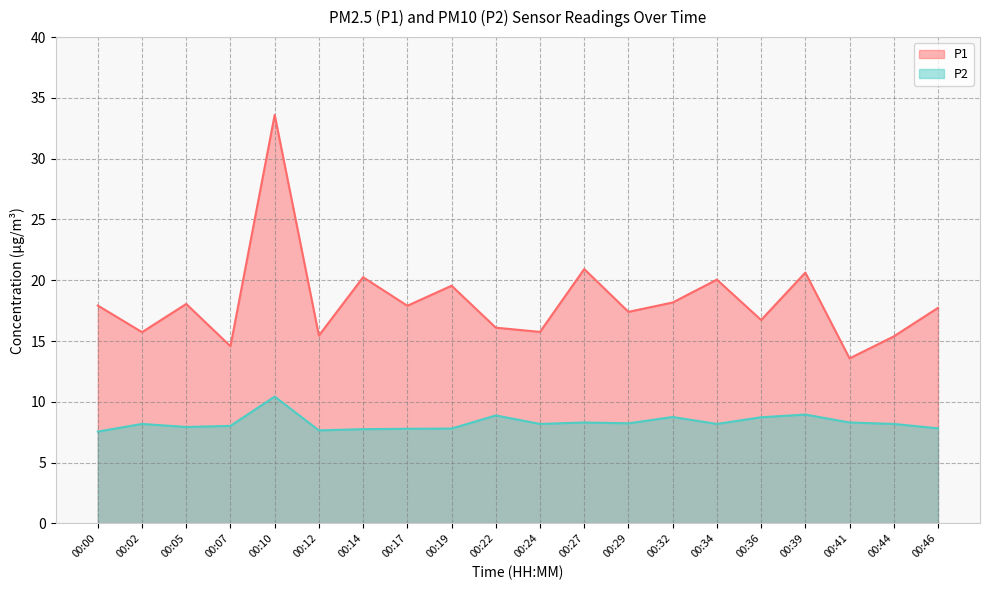

What is the maximum value for P2?

10.4